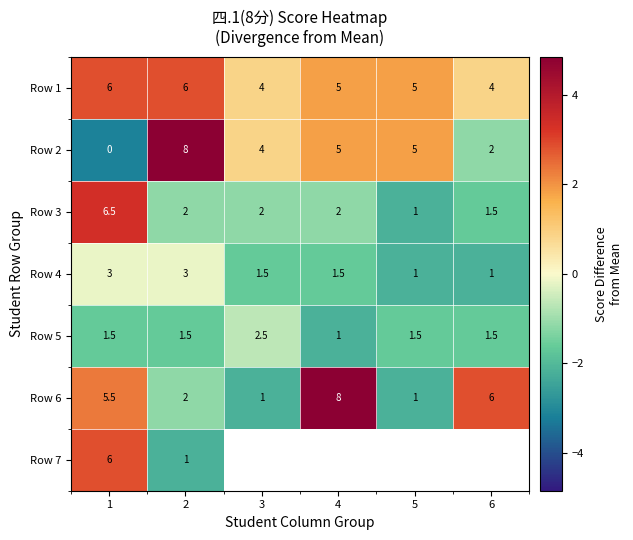

Between 3 and 1, which is larger?

1